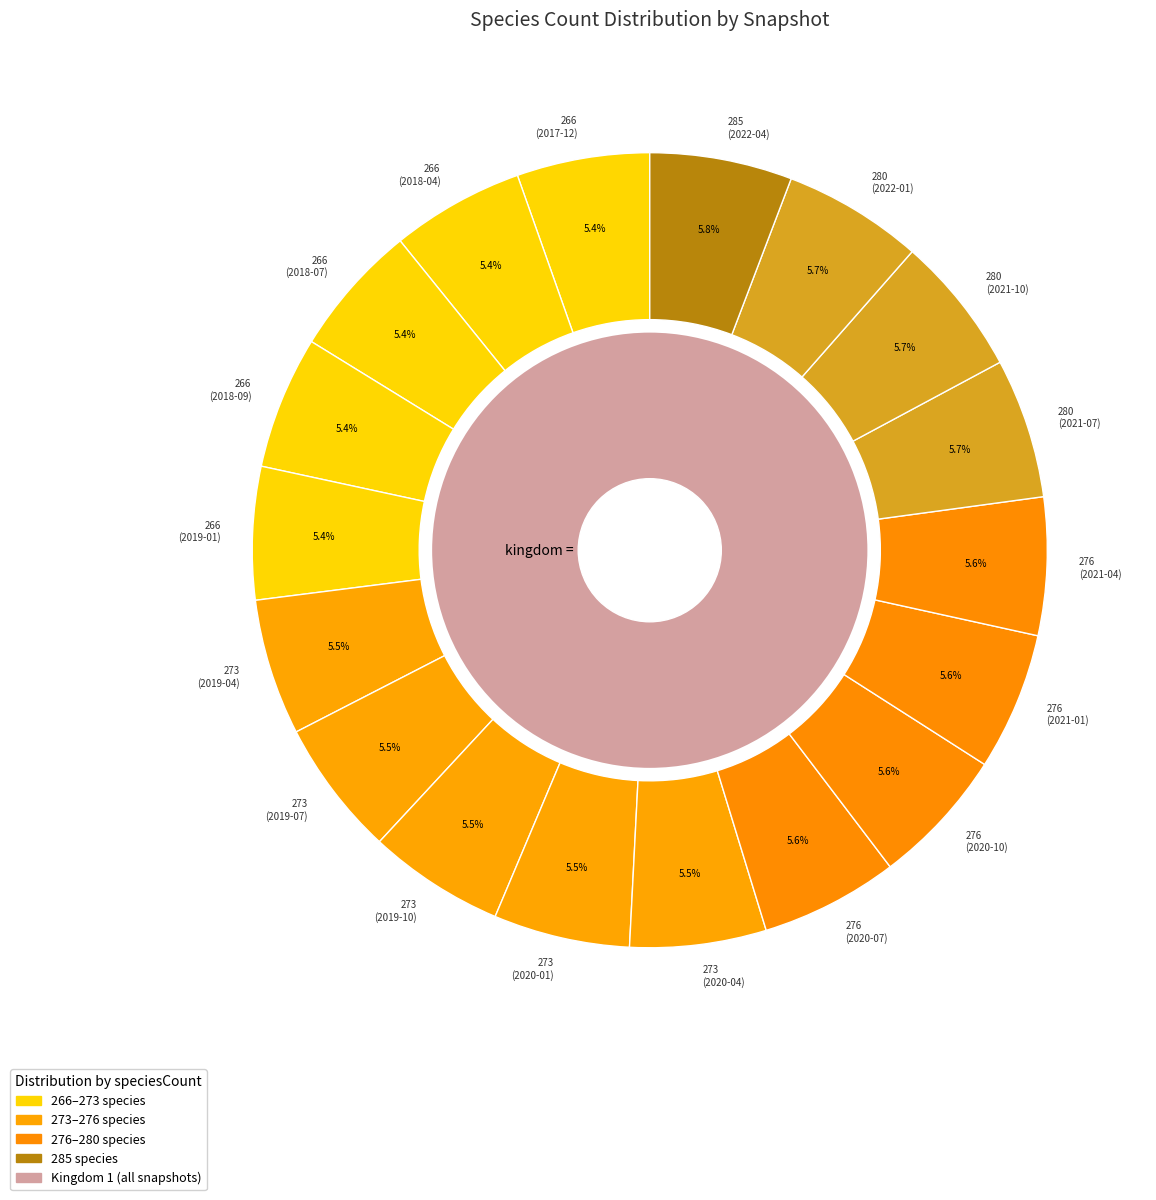

Approximately how many times larger is the value at 276 (2021-04-01) compared to 276 (2021-01-01)?

1.0